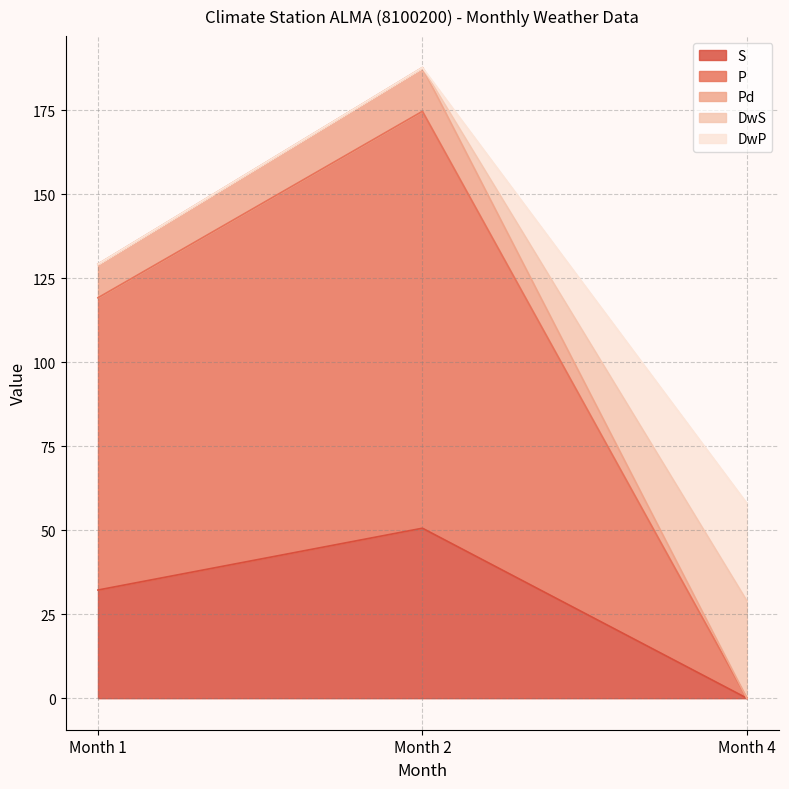

The Pd series shows 78.0 at Month 4. True or false?

False